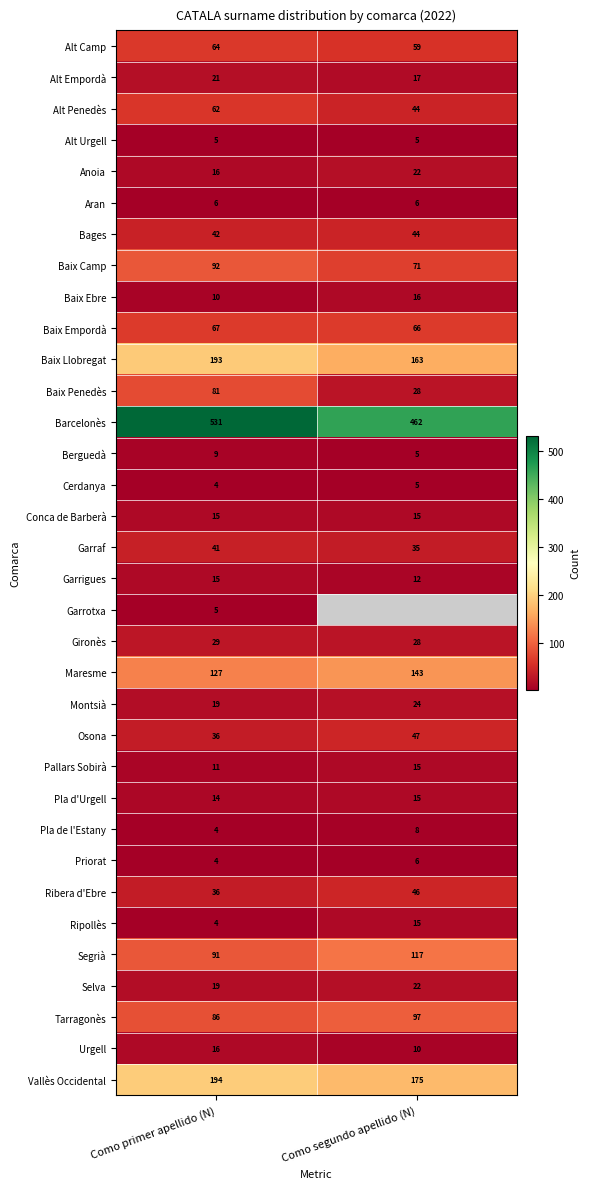

Which category has the lowest value in the Baix Penedès series?

Como segundo apellido (N)